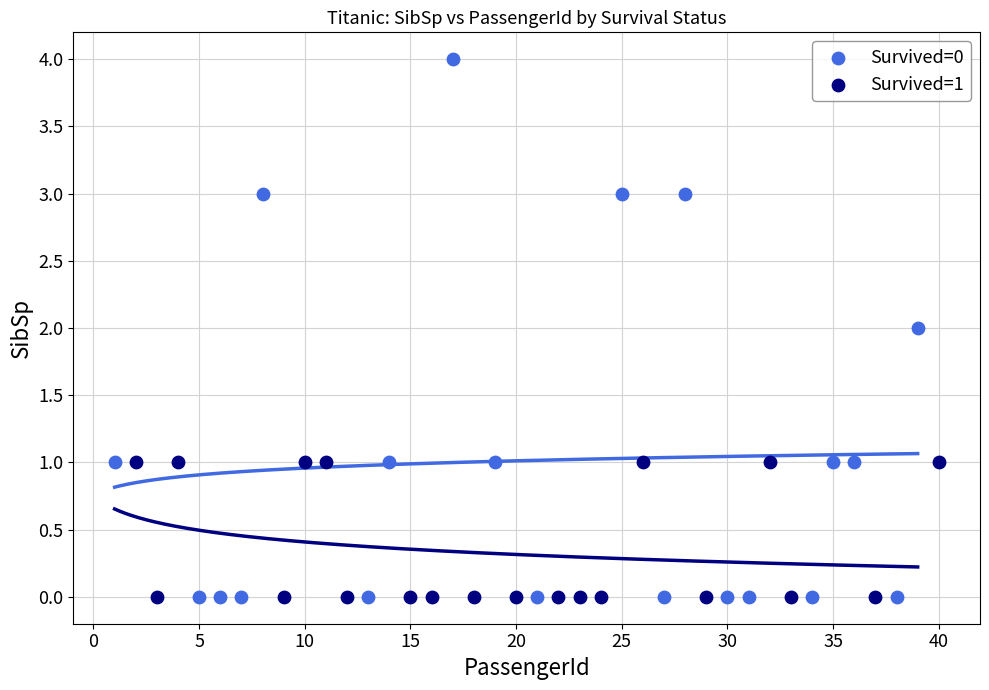

Which series has the widest spread of Y values?

Survived=0